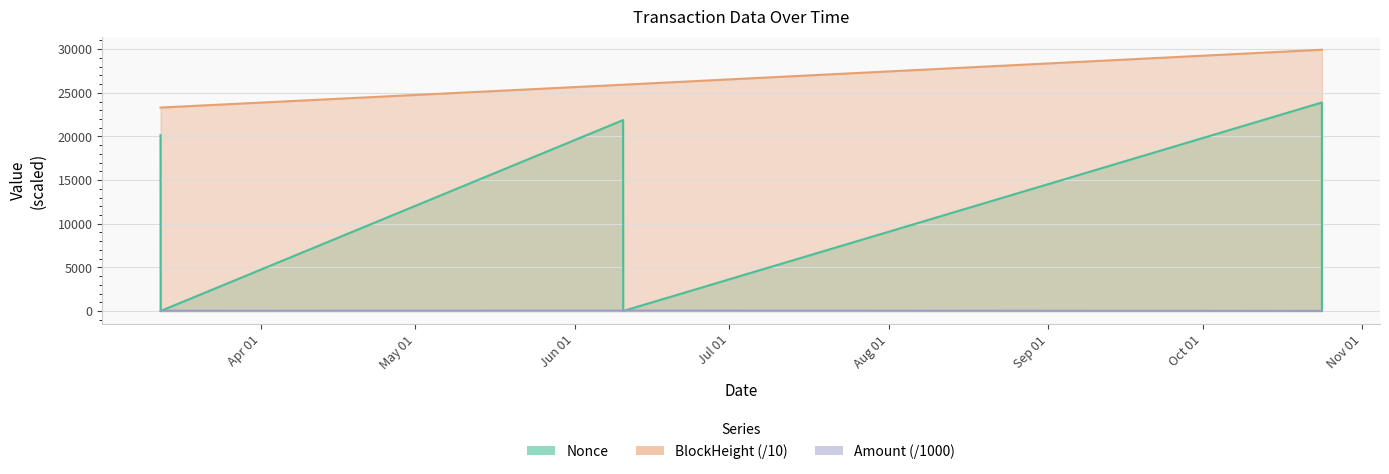

What is the sum of all BlockHeight values?

158347.5